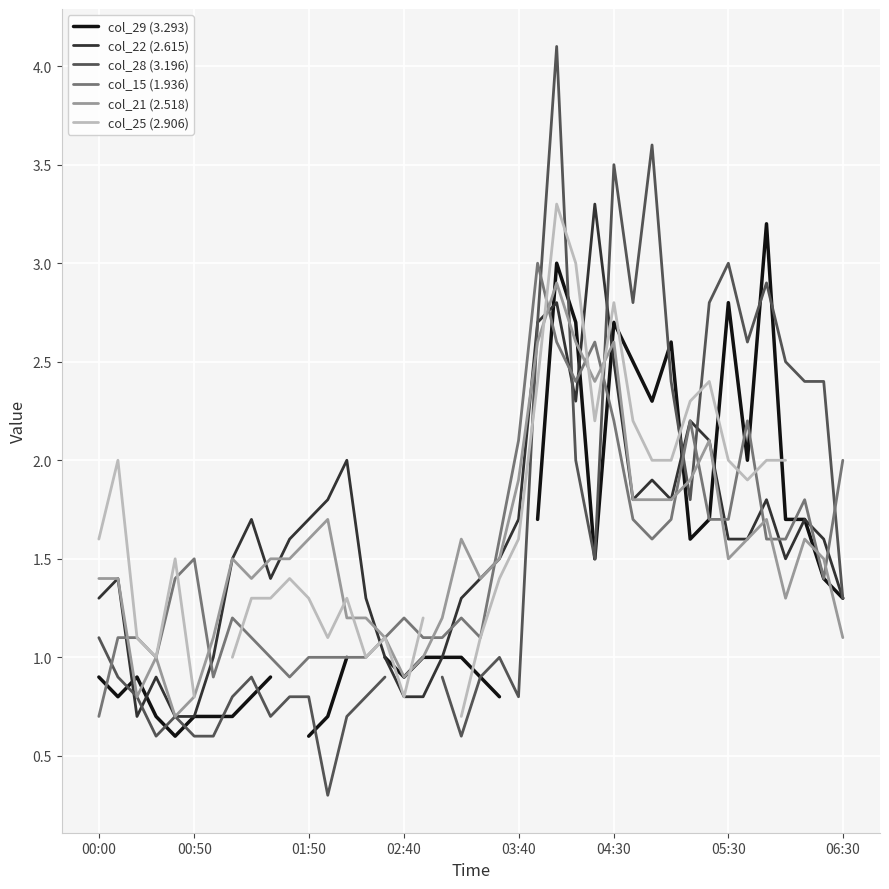

What value does the col_28 (3.196) series have at 26?

1.5